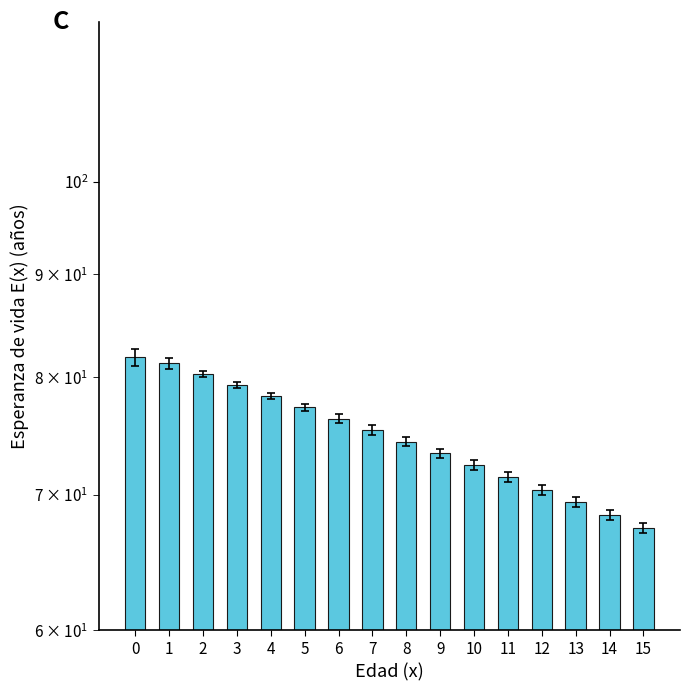

How many data points are less than 75?

8